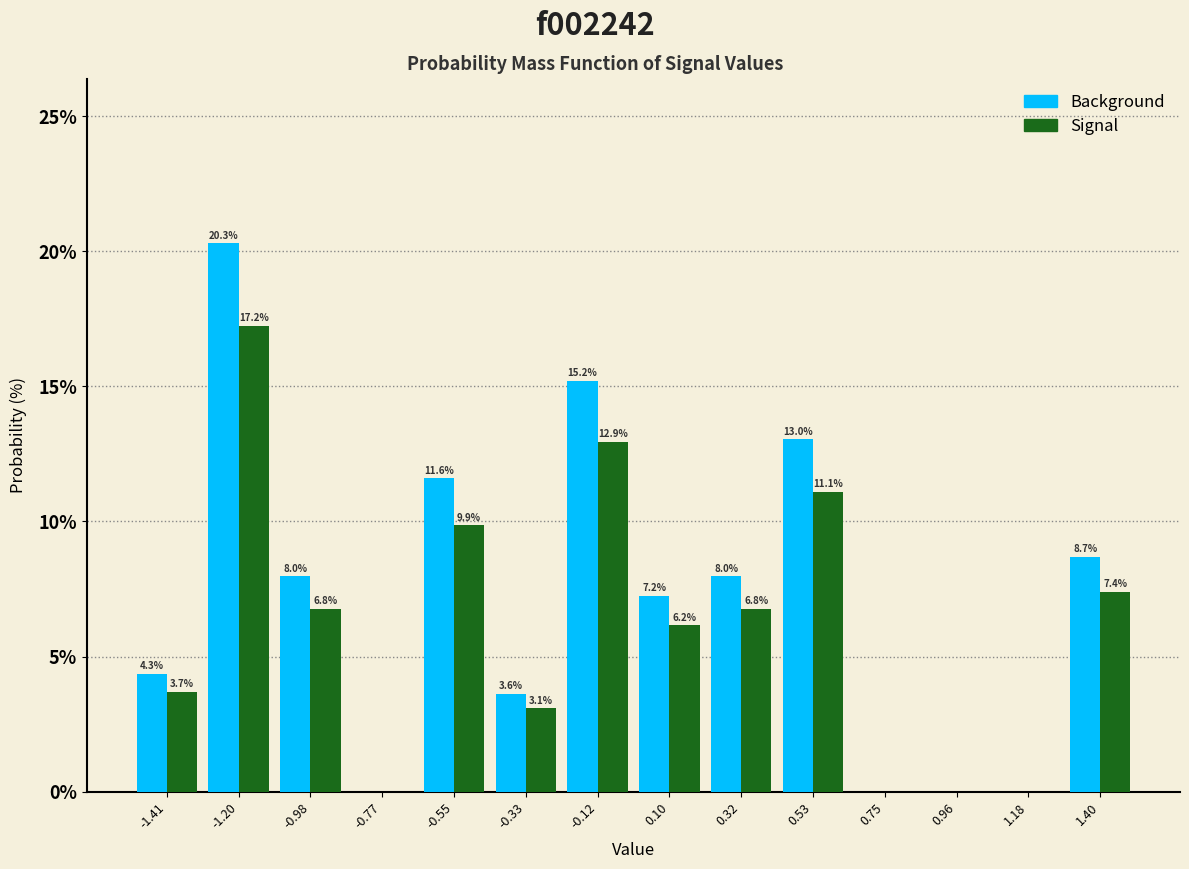

In the Signal series, which range on the x-axis has the tallest bar?

-1.30 to -1.10